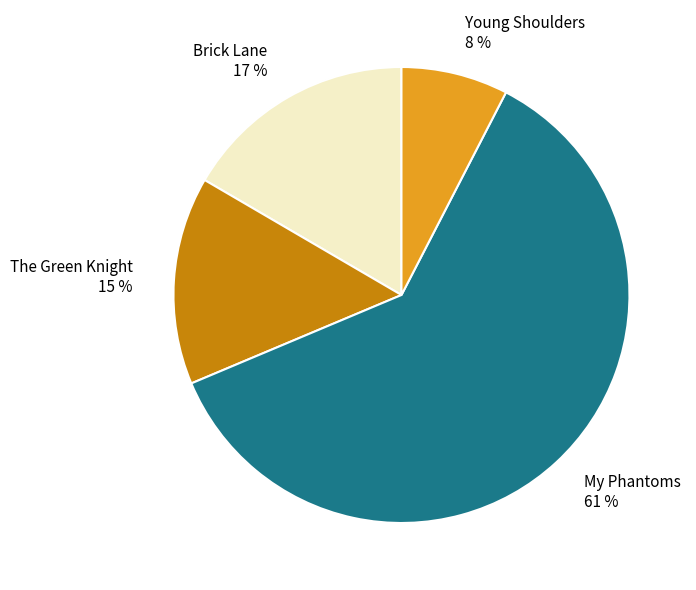

Is there a majority slice in this chart?

Yes